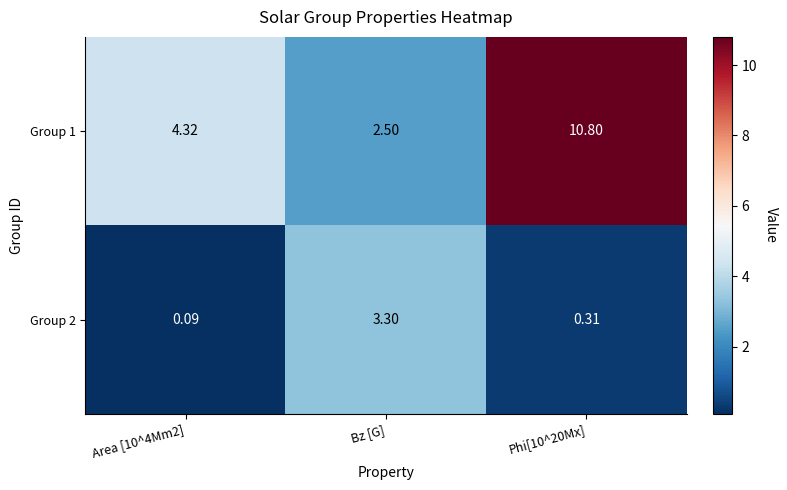

List the series in order of their overall mean, highest first.

Group 1, Group 2